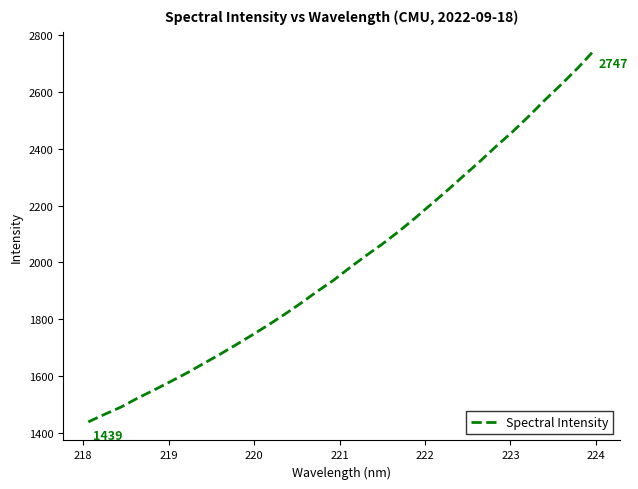

True or false: the data has more than 1 interior local peaks.

False